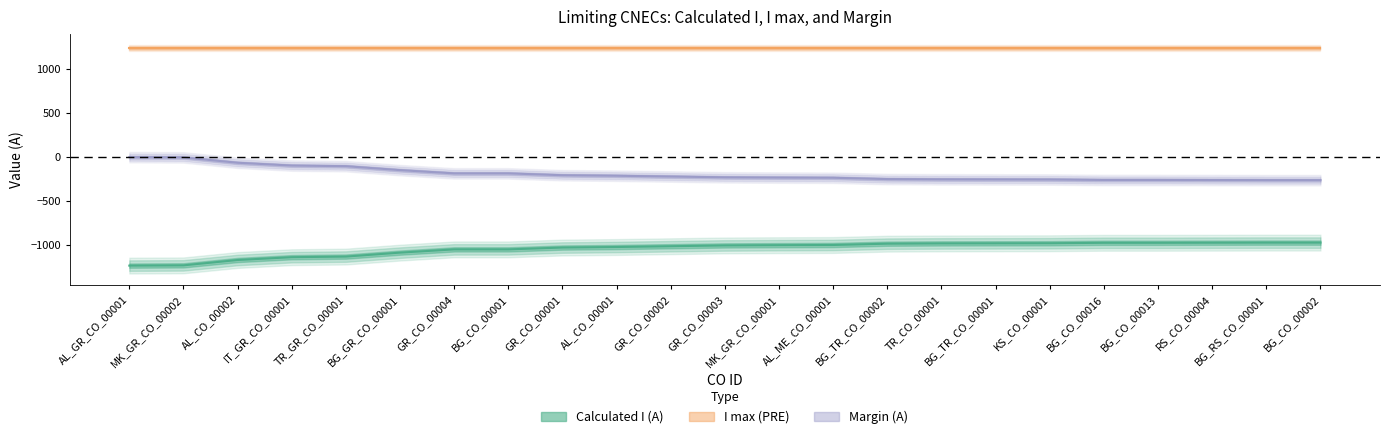

List the labels in order of Calculated I (A) value, largest first.

BG_RS_CO_00001, BG_CO_00002, RS_CO_00004, BG_CO_00016, BG_CO_00013, KS_CO_00001, BG_TR_CO_00001, TR_CO_00001, BG_TR_CO_00002, AL_ME_CO_00001, MK_GR_CO_00001, GR_CO_00003, GR_CO_00002, AL_CO_00001, GR_CO_00001, GR_CO_00004, BG_CO_00001, BG_GR_CO_00001, TR_GR_CO_00001, IT_GR_CO_00001, AL_CO_00002, MK_GR_CO_00002, AL_GR_CO_00001